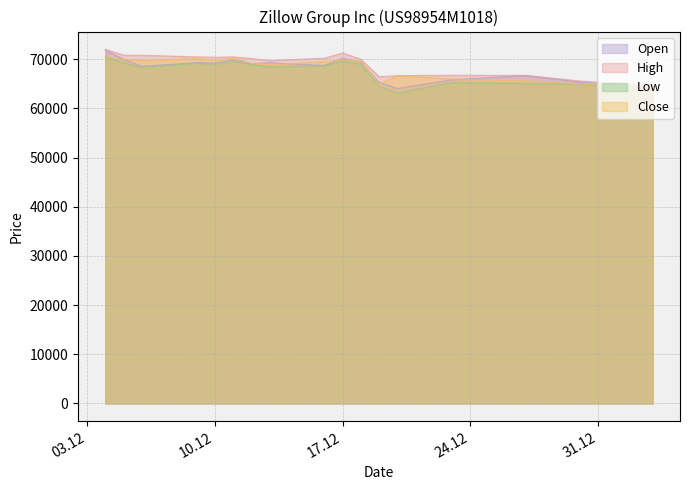

Read the Open value at 09.12.2024, to the nearest 100.

69300